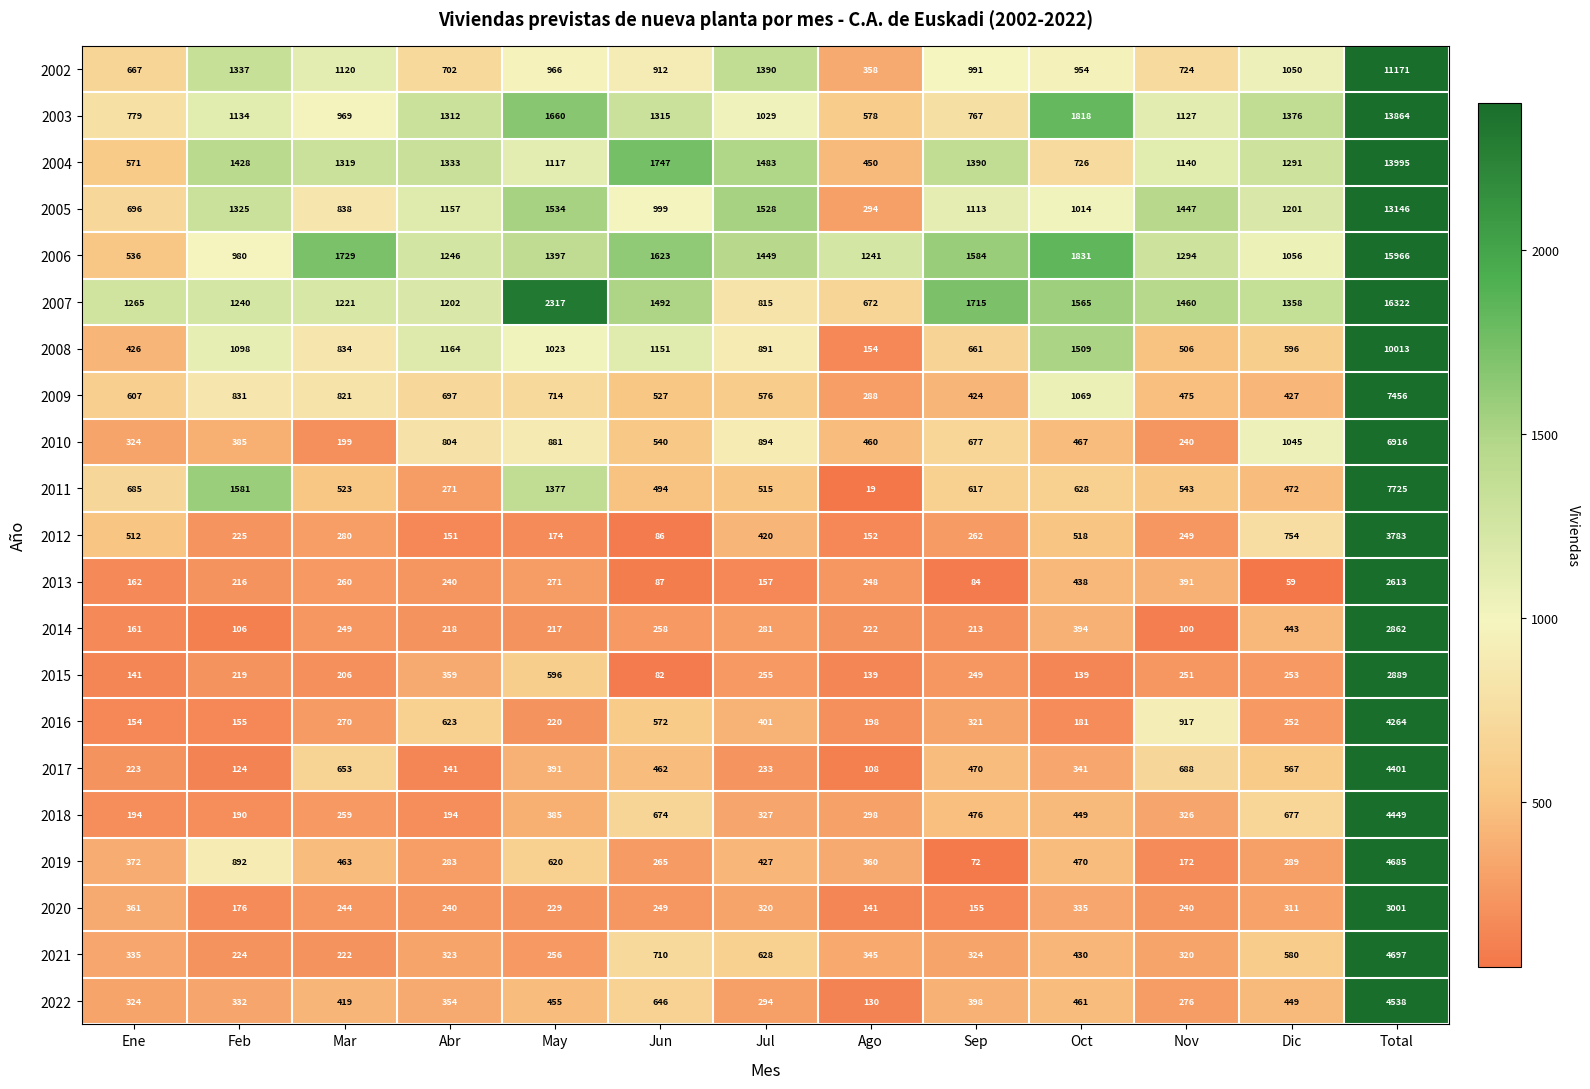

Where does the 2015 series first go above 249?

Abr